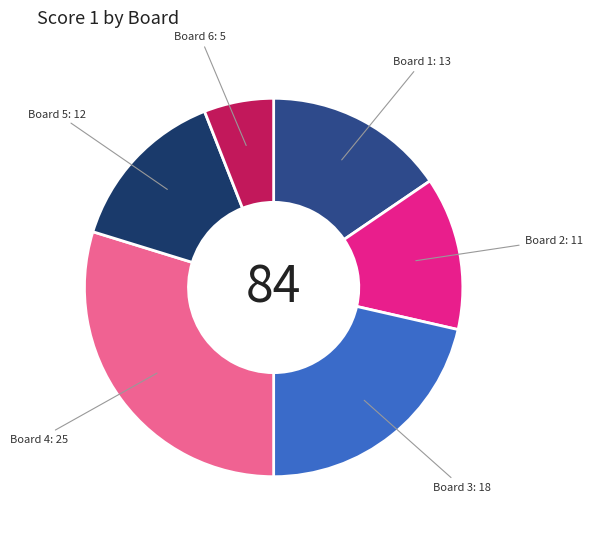

Between Board 2 and Board 6, which is larger?

Board 2